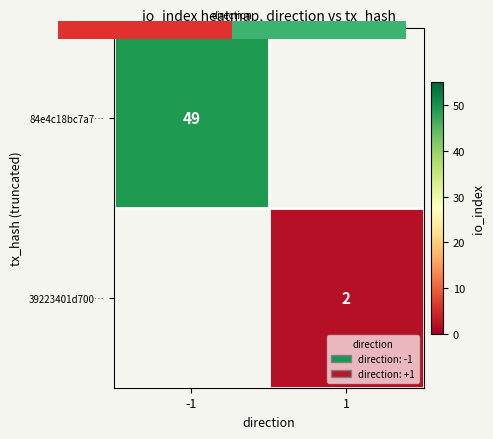

How many positive values does the 84e4c18bc7a7… series have?

1